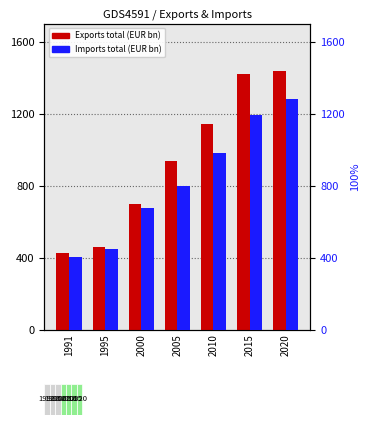

How many values in the Exports total series are below 933?

3